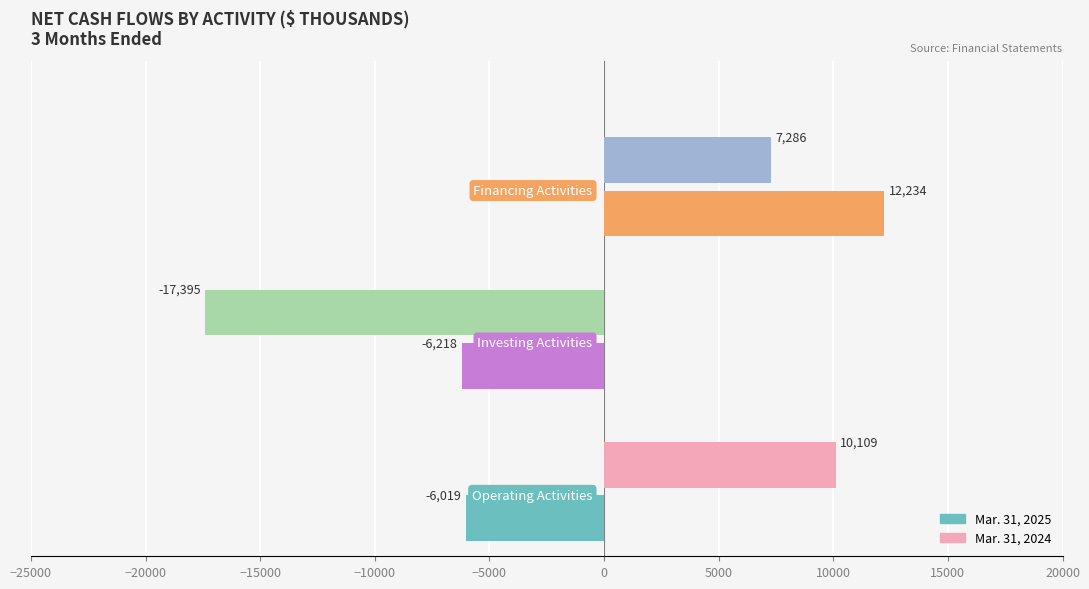

What is the minimum value for Mar. 31, 2024?

-17395